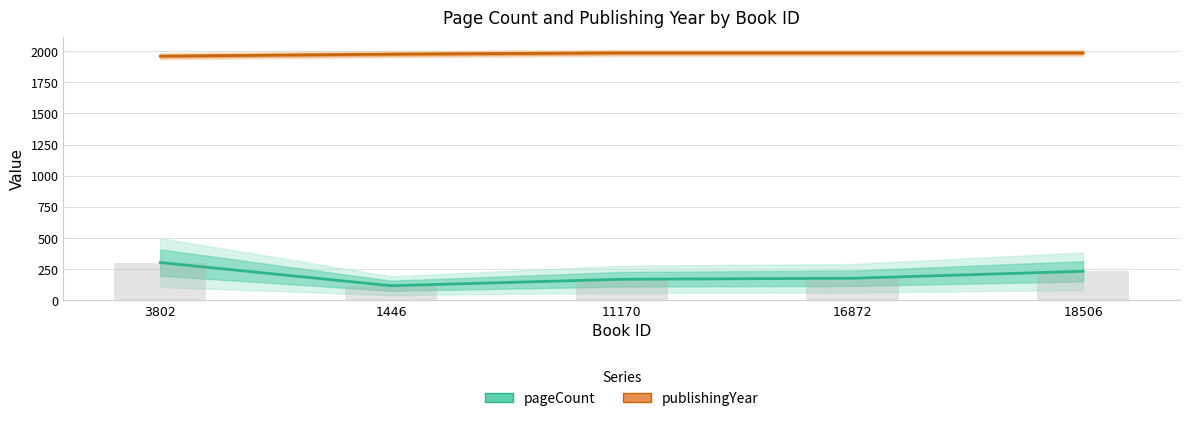

What is the value of the pageCount bar at the 4th from the left?

176